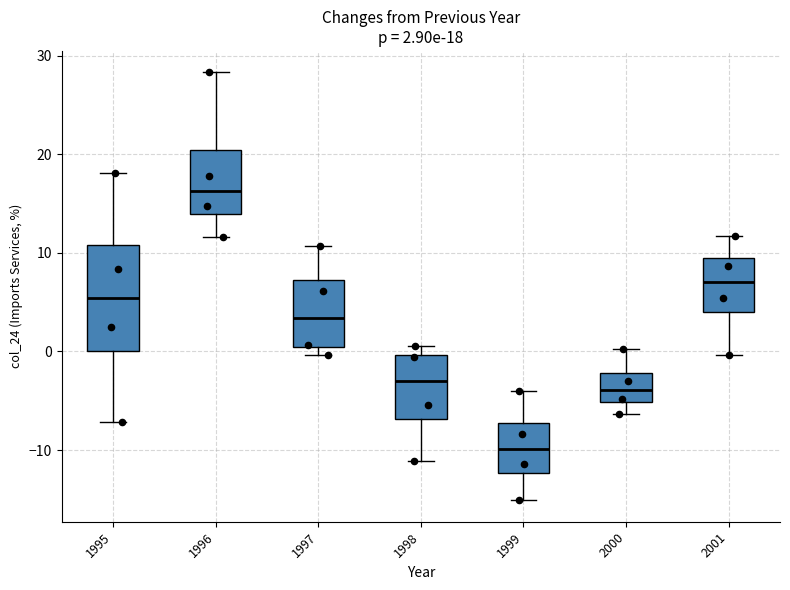

Comparing the boxes themselves (not the whiskers), which one is the tallest?

1995